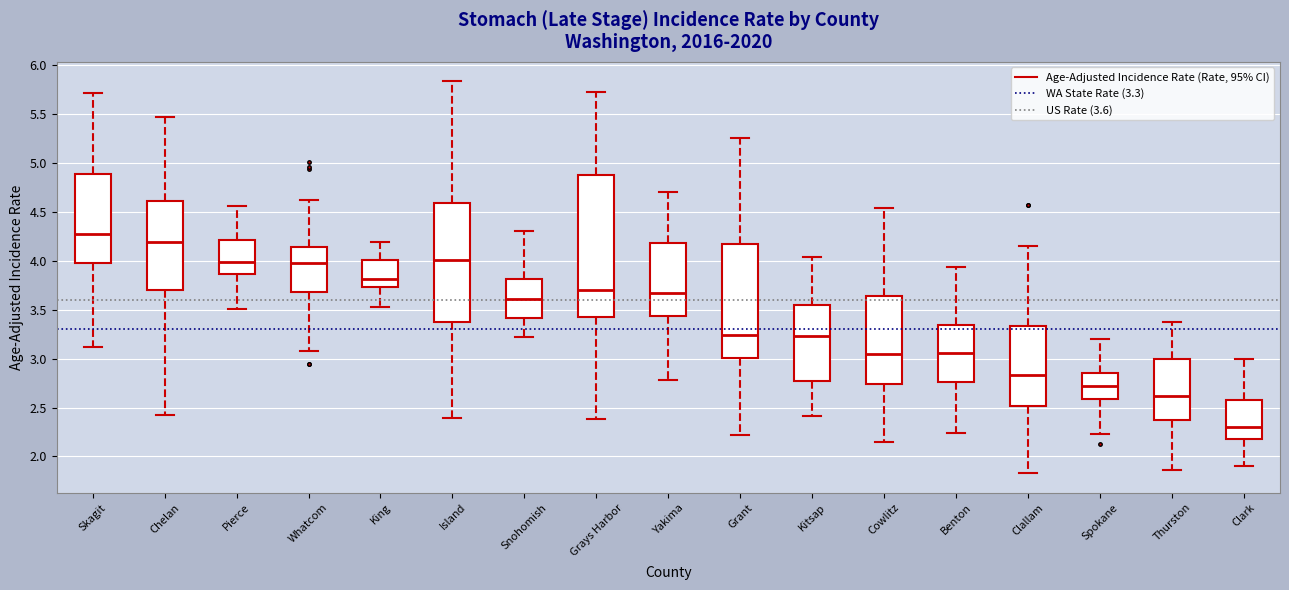

Where is the lower edge of the box for Yakima on the y-axis? The values are not printed on the chart, so give them approximately, as read against the axis.

3.45